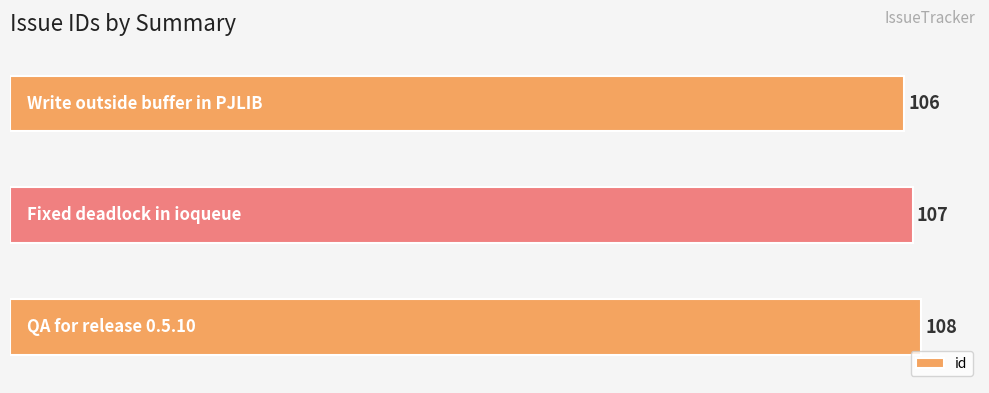

Reading bottom to top, extract all data points from this chart.

108	107	106